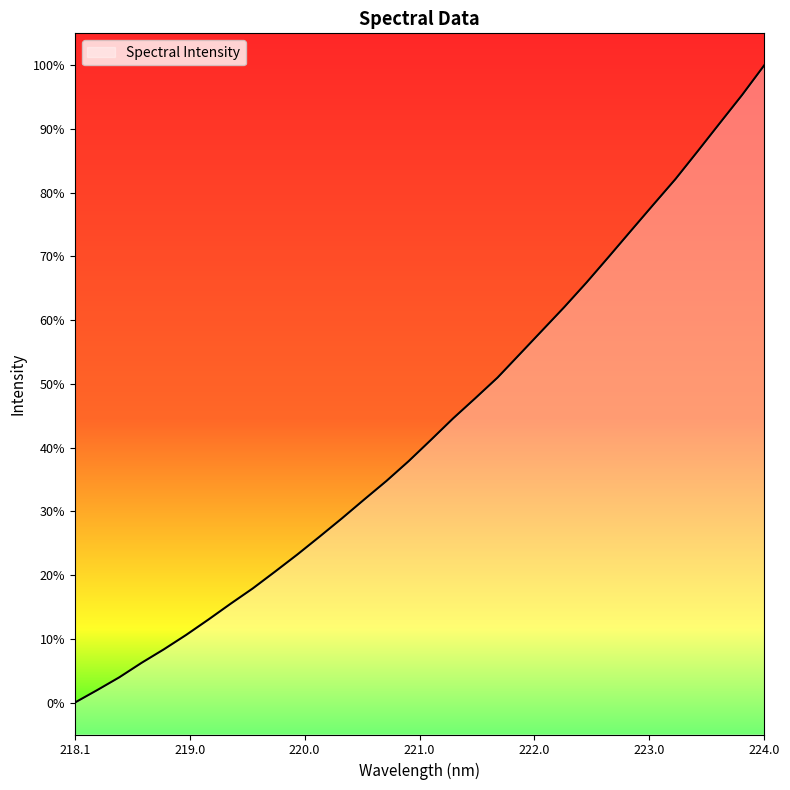

What is the label of the 6th point from the right?

223.0264